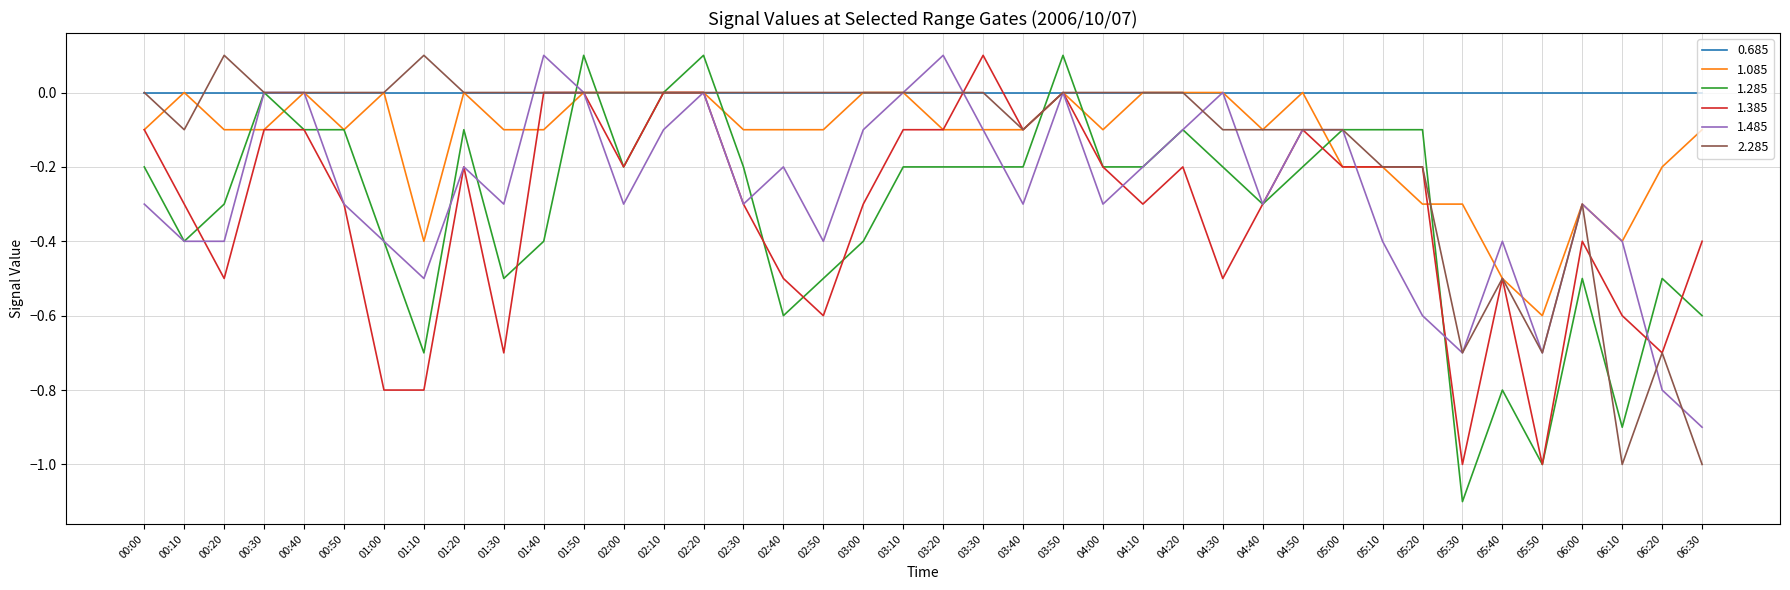

What is the spread (max minus min) of values at 05:30?

1.1